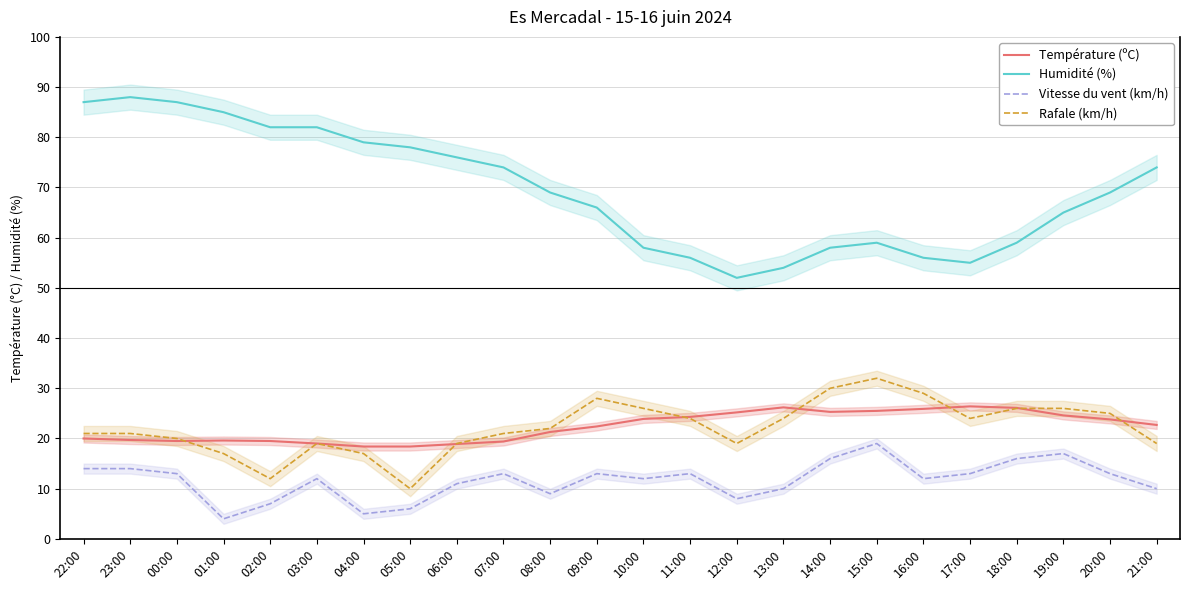

Reading left to right, list all the values displayed in this chart.

Température (ºC): 22:00=20.0	23:00=19.7	00:00=19.5	01:00=19.6	02:00=19.5	03:00=19.0	04:00=18.4	05:00=18.4	06:00=18.9	07:00=19.4	08:00=21.3	09:00=22.4	10:00=23.9	11:00=24.3	12:00=25.2	13:00=26.2	14:00=25.3	15:00=25.5	16:00=25.9	17:00=26.4	18:00=26.1	19:00=24.6	20:00=23.8	21:00=22.7
Humidité (%): 22:00=87.0	23:00=88.0	00:00=87.0	01:00=85.0	02:00=82.0	03:00=82.0	04:00=79.0	05:00=78.0	06:00=76.0	07:00=74.0	08:00=69.0	09:00=66.0	10:00=58.0	11:00=56.0	12:00=52.0	13:00=54.0	14:00=58.0	15:00=59.0	16:00=56.0	17:00=55.0	18:00=59.0	19:00=65.0	20:00=69.0	21:00=74.0
Vitesse du vent (km/h): 22:00=14.0	23:00=14.0	00:00=13.0	01:00=4.0	02:00=7.0	03:00=12.0	04:00=5.0	05:00=6.0	06:00=11.0	07:00=13.0	08:00=9.0	09:00=13.0	10:00=12.0	11:00=13.0	12:00=8.0	13:00=10.0	14:00=16.0	15:00=19.0	16:00=12.0	17:00=13.0	18:00=16.0	19:00=17.0	20:00=13.0	21:00=10.0
Rafale (km/h): 22:00=21.0	23:00=21.0	00:00=20.0	01:00=17.0	02:00=12.0	03:00=19.0	04:00=17.0	05:00=10.0	06:00=19.0	07:00=21.0	08:00=22.0	09:00=28.0	10:00=26.0	11:00=24.0	12:00=19.0	13:00=24.0	14:00=30.0	15:00=32.0	16:00=29.0	17:00=24.0	18:00=26.0	19:00=26.0	20:00=25.0	21:00=19.0